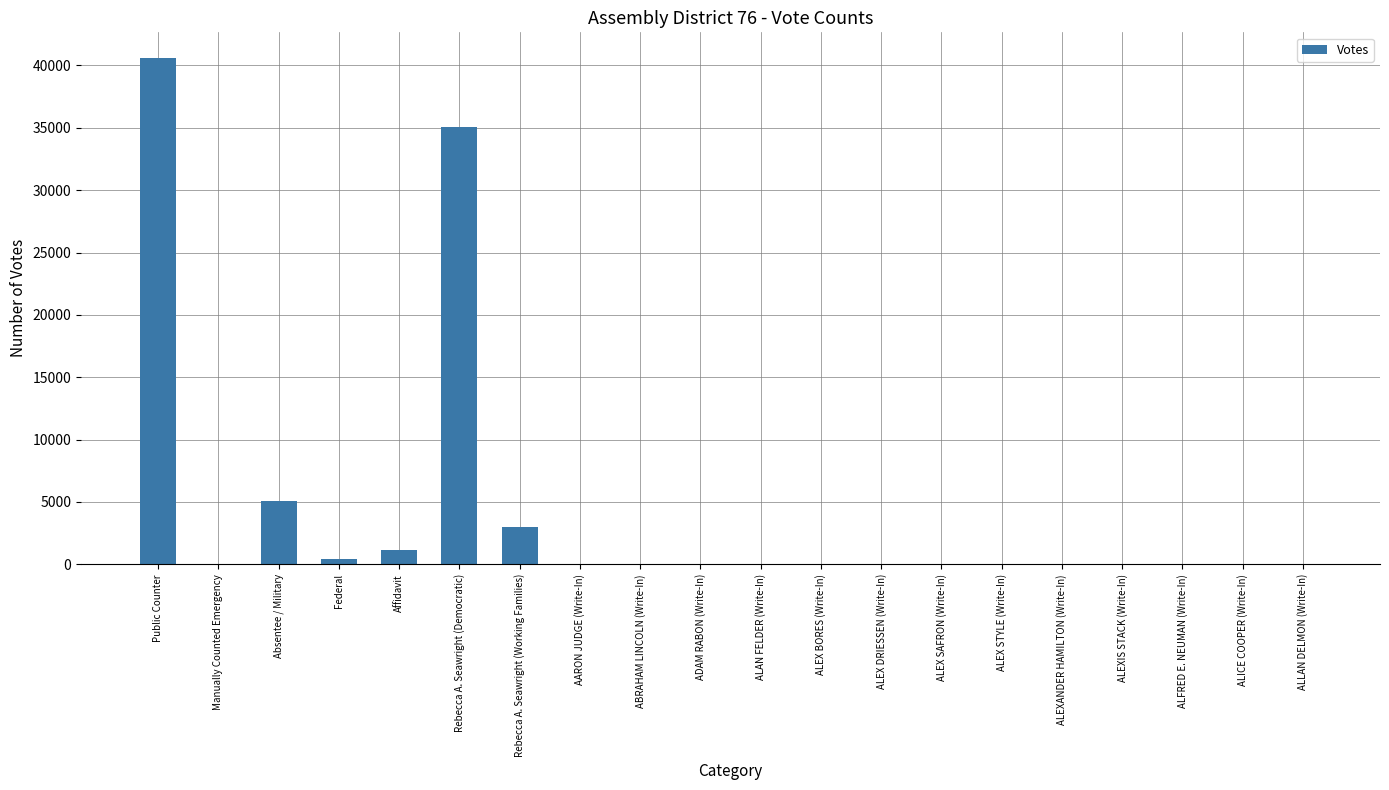

What value does the data have at Public Counter?

40625